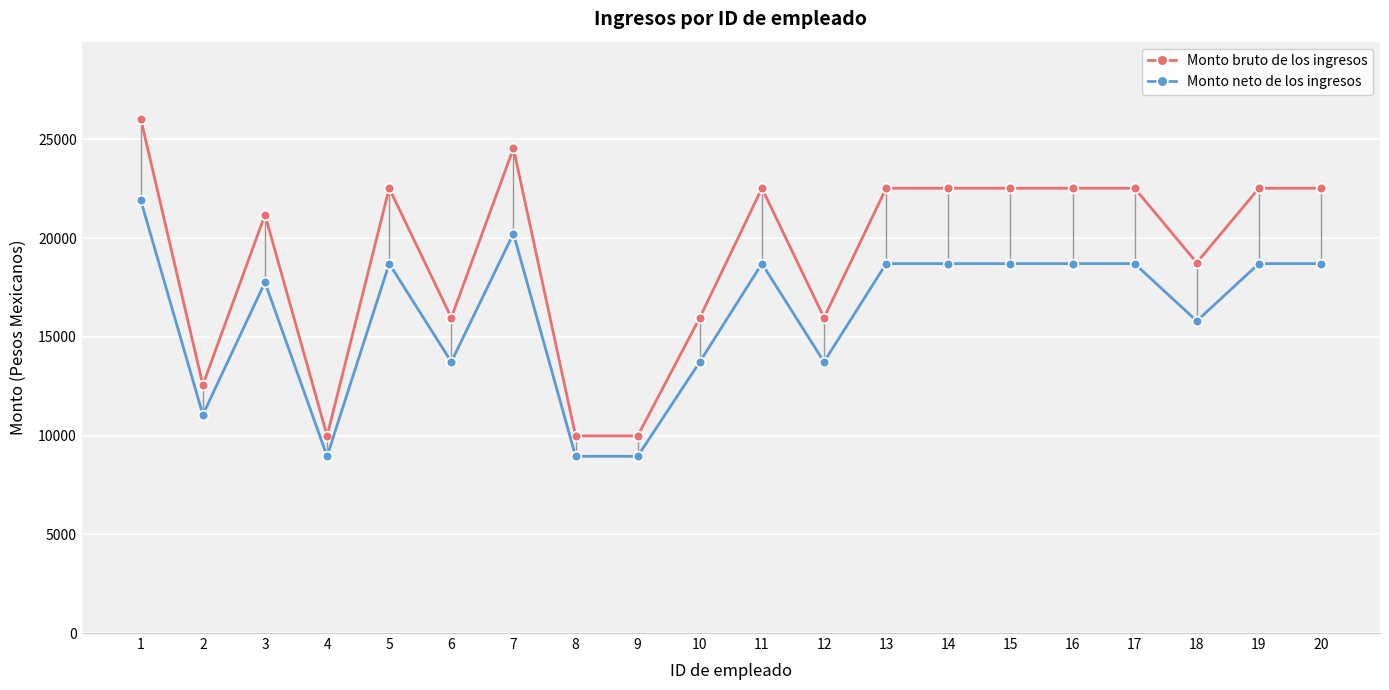

What is the maximum value for Monto neto de los ingresos?

21923.7